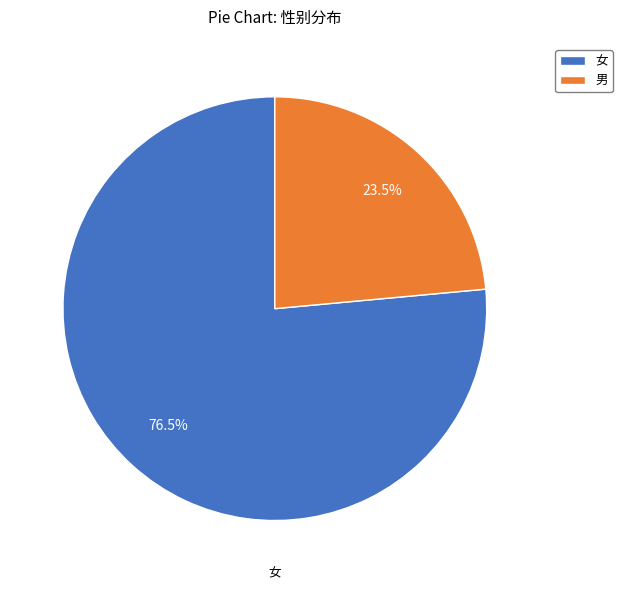

What portion of the pie excludes 男?

76.5%